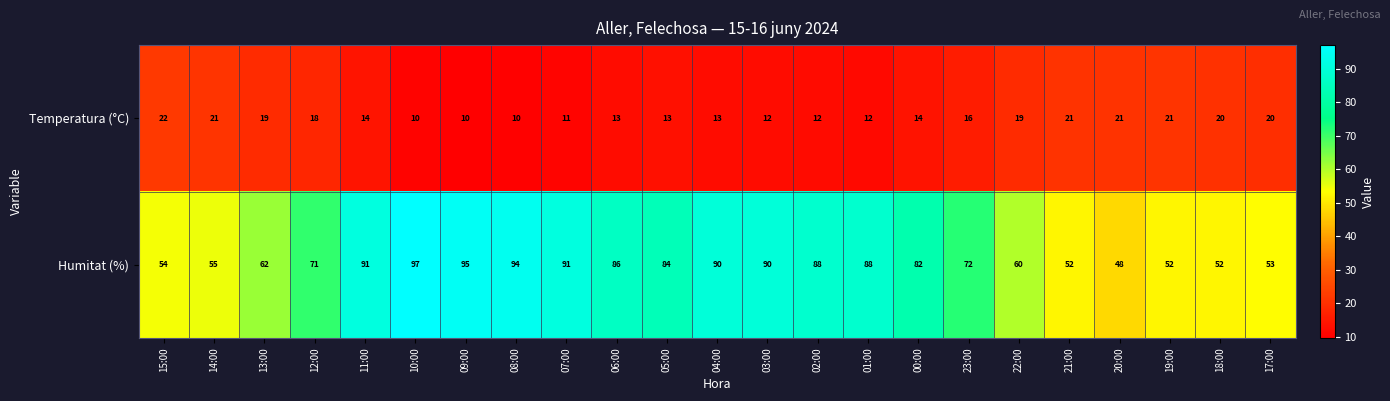

What is the smallest value displayed?

10